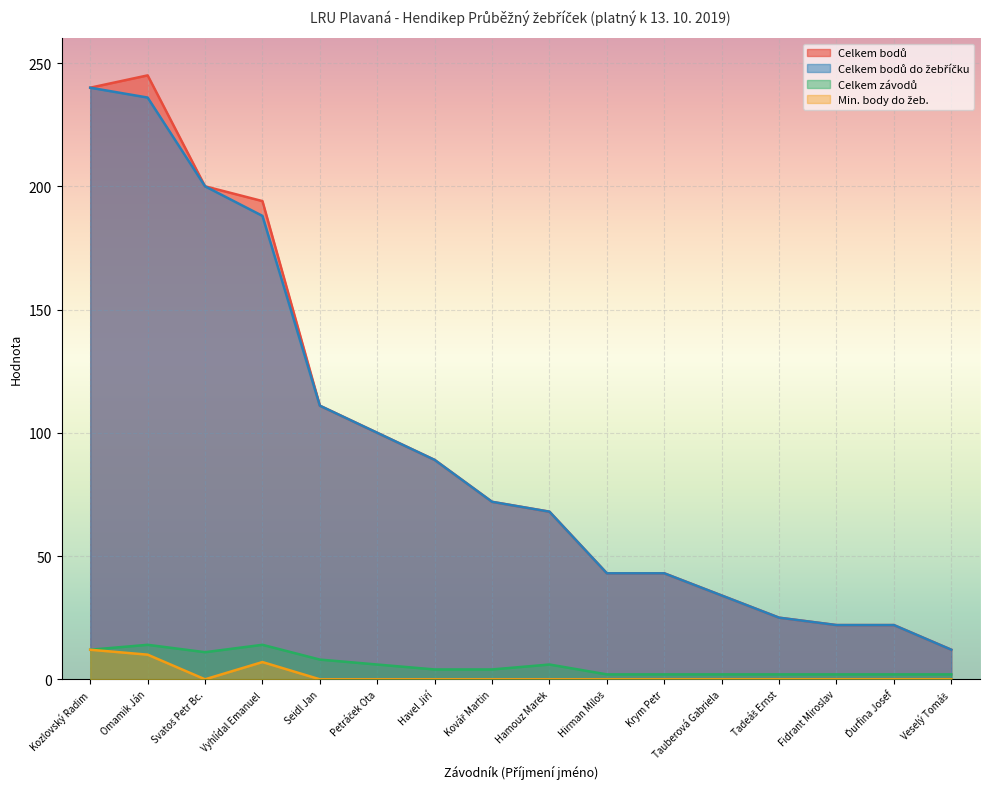

What is the difference between the highest and lowest values at Hirman Miloš?

43